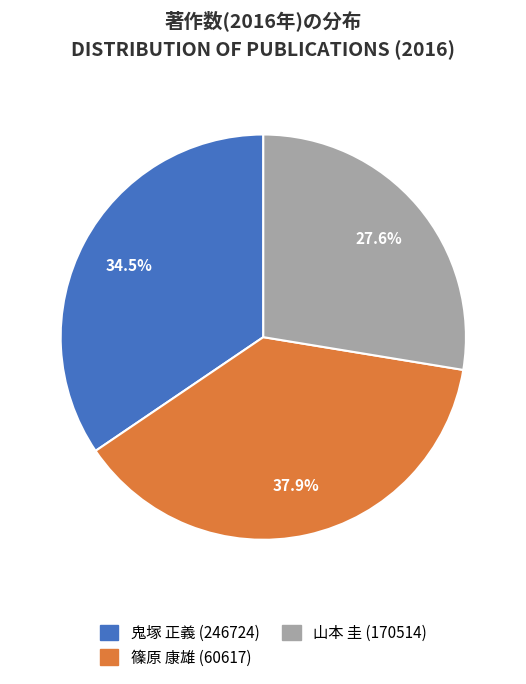

The 鬼塚 正義 (246724) slice represents 22% of the pie. True or false?

False